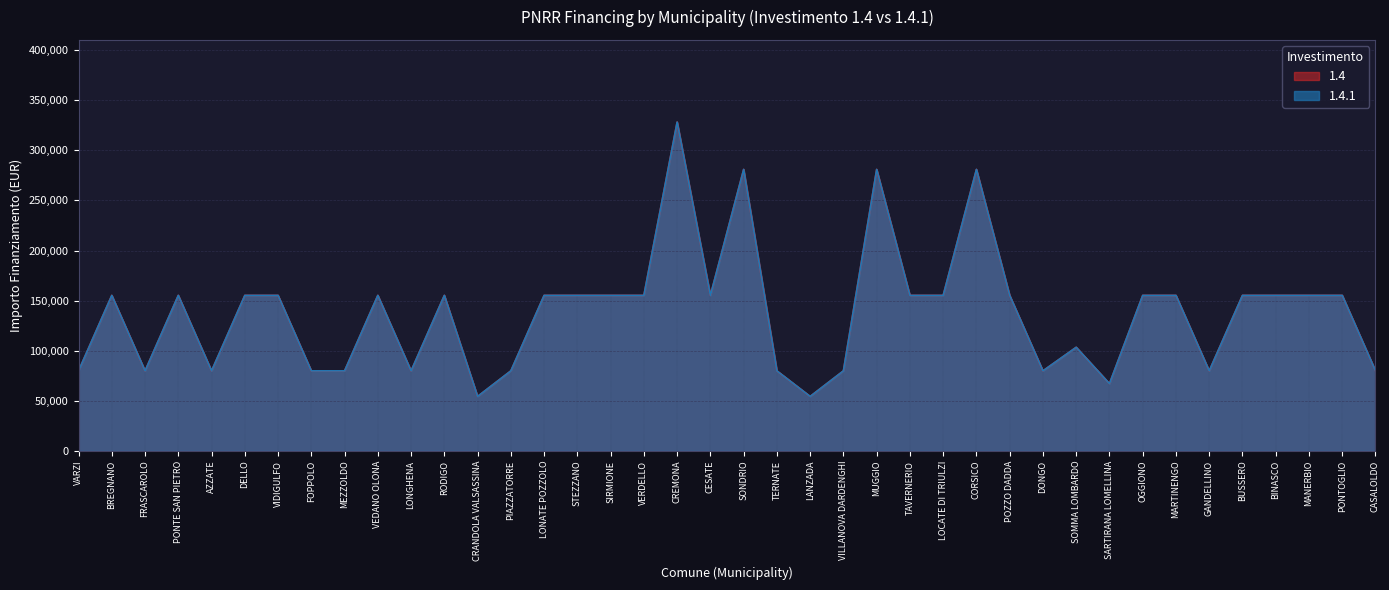

What position from the left is SARTIRANA LOMELLINA?

32